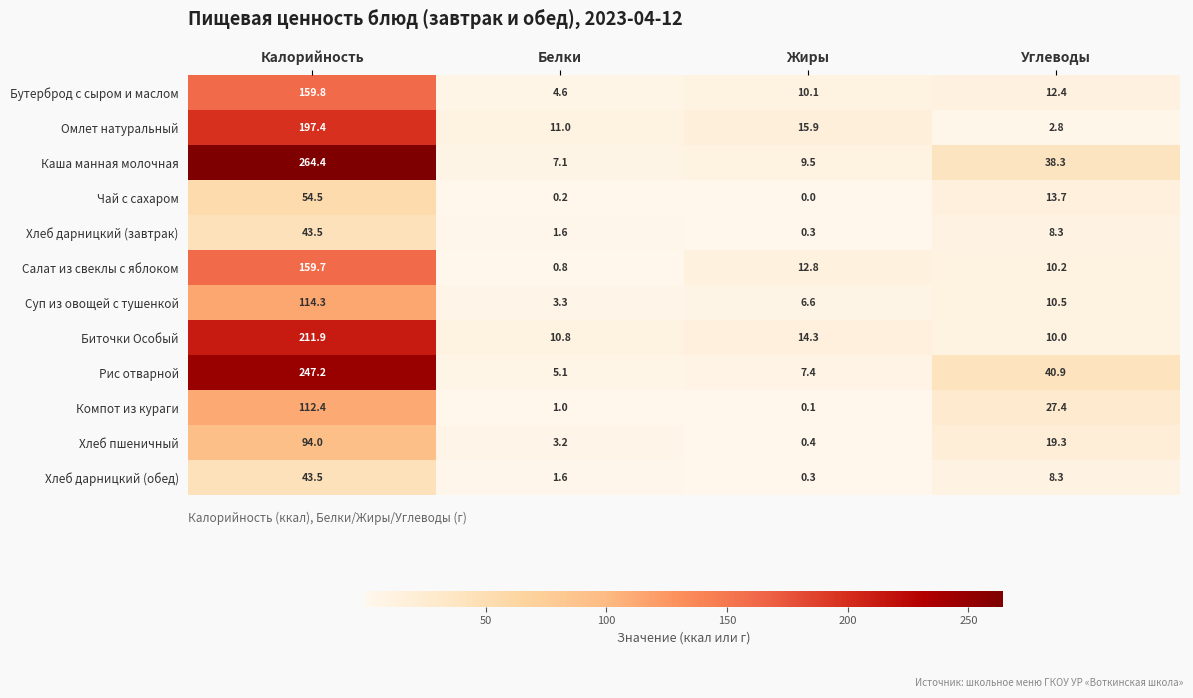

Is it true that Хлеб дарницкий (завтрак) equals 2.6 at Белки?

False